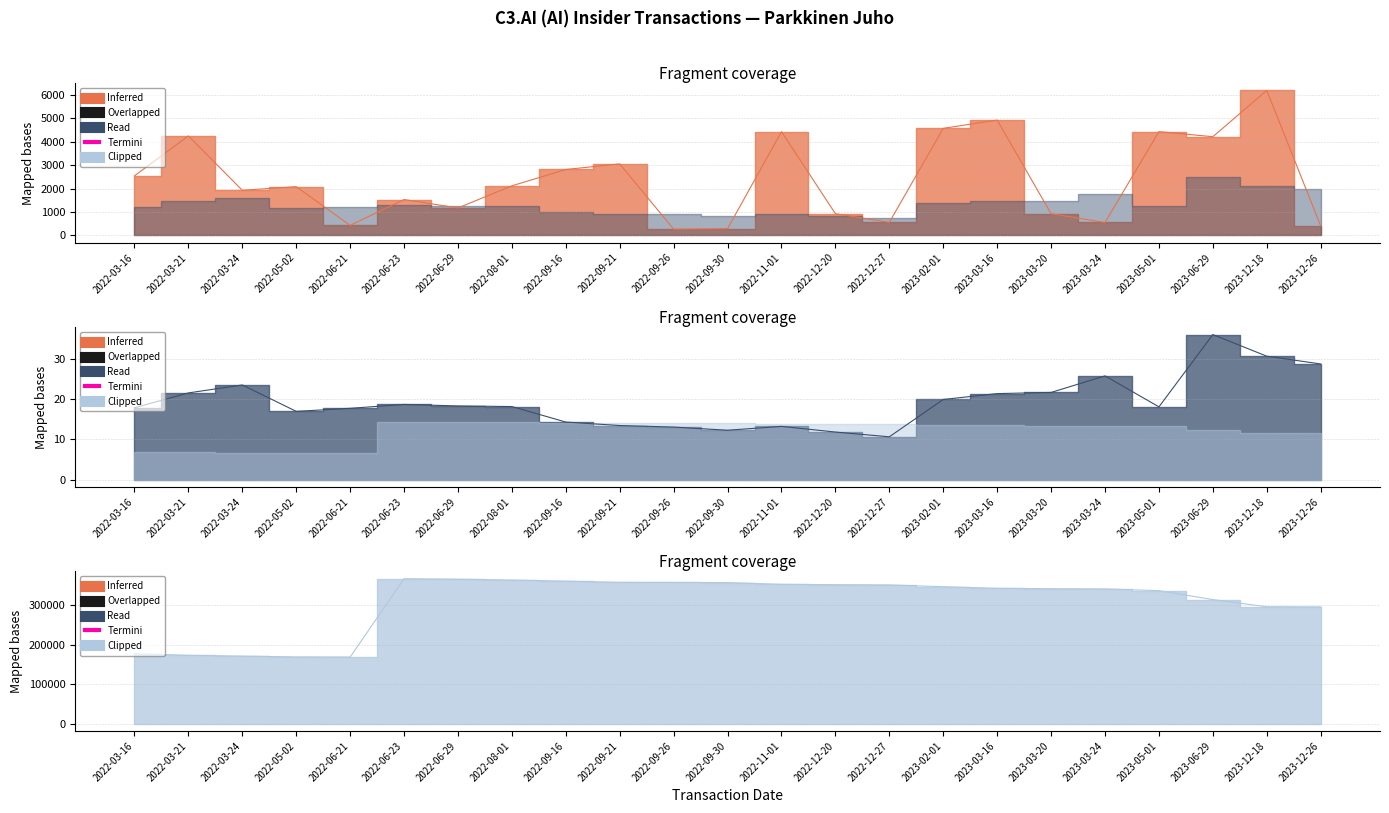

At which category is the sum across all series the highest?

2022-06-23